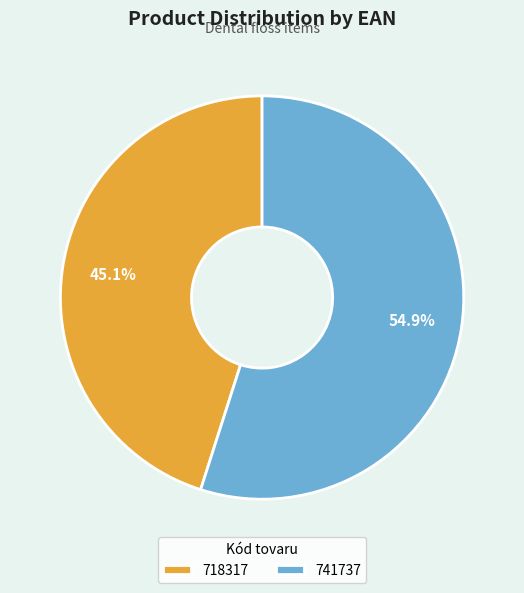

To the nearest percent, what is the average slice percentage?

50%